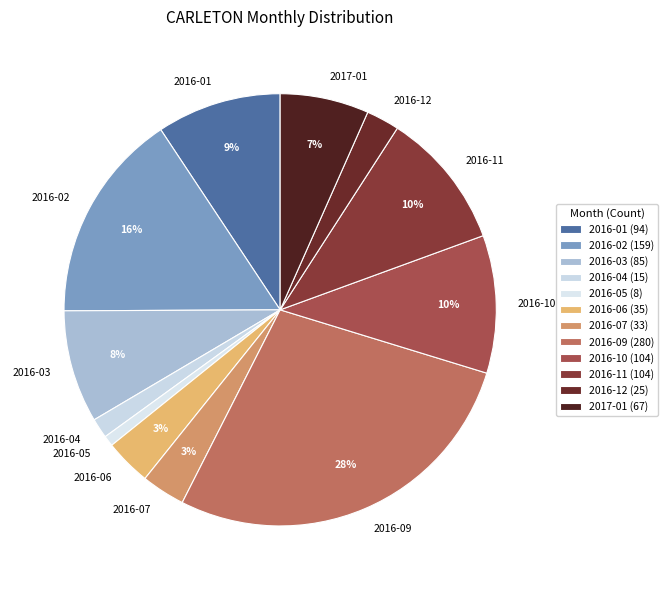

How many slices are in this pie chart?

12